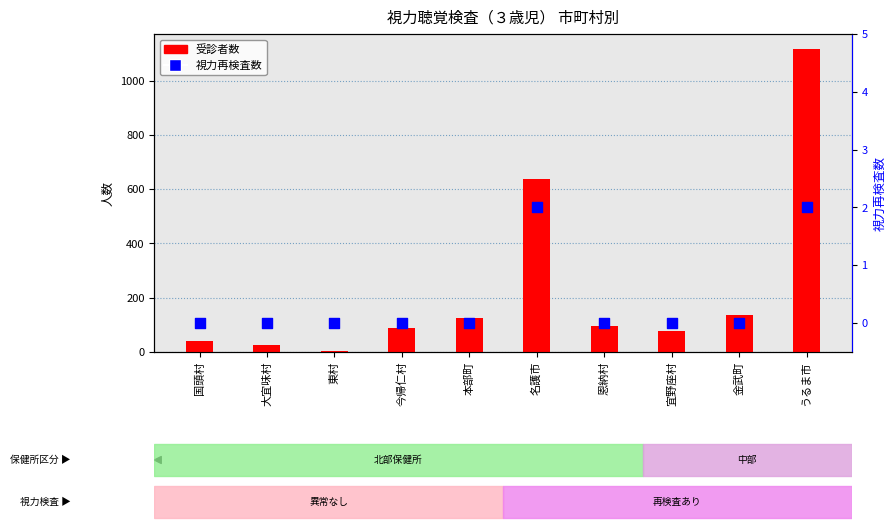

What is the total value across all series at うるま市?

2150